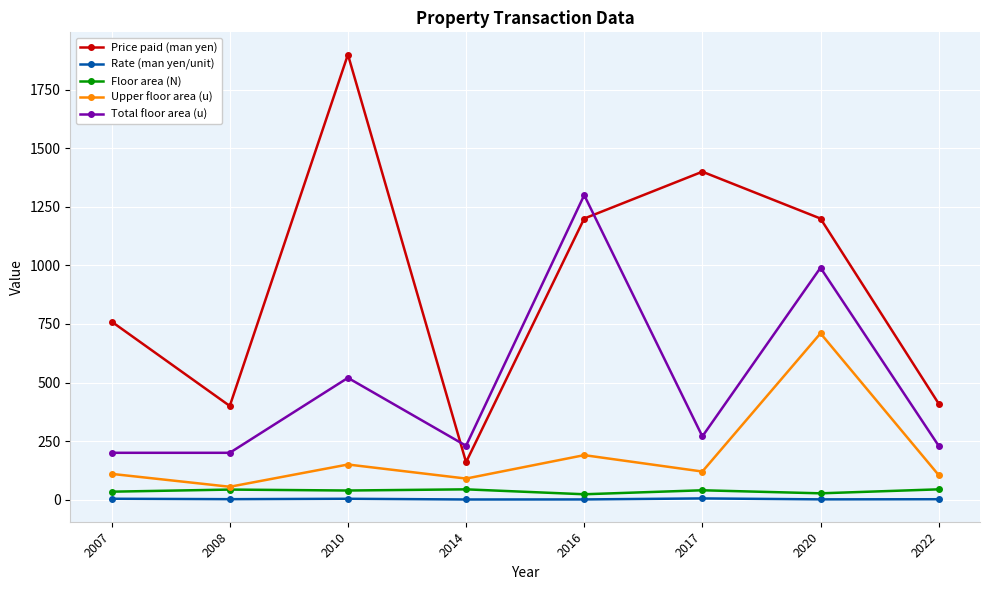

How many interior local valleys does the Price paid (man yen) series have?

2